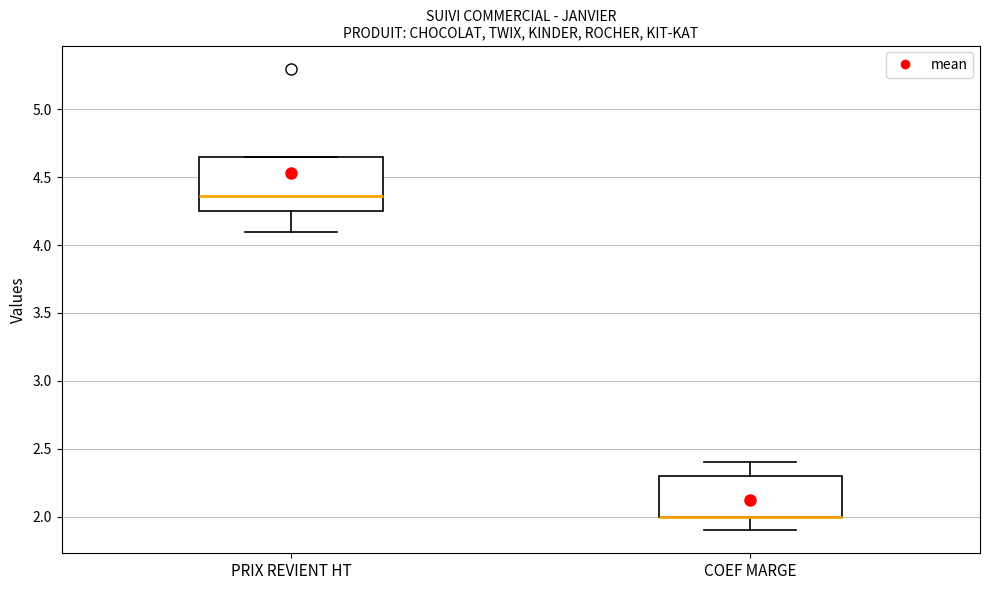

Where is the upper edge of the box for COEF MARGE on the y-axis? The values are not printed on the chart, so give them approximately, as read against the axis.

2.30